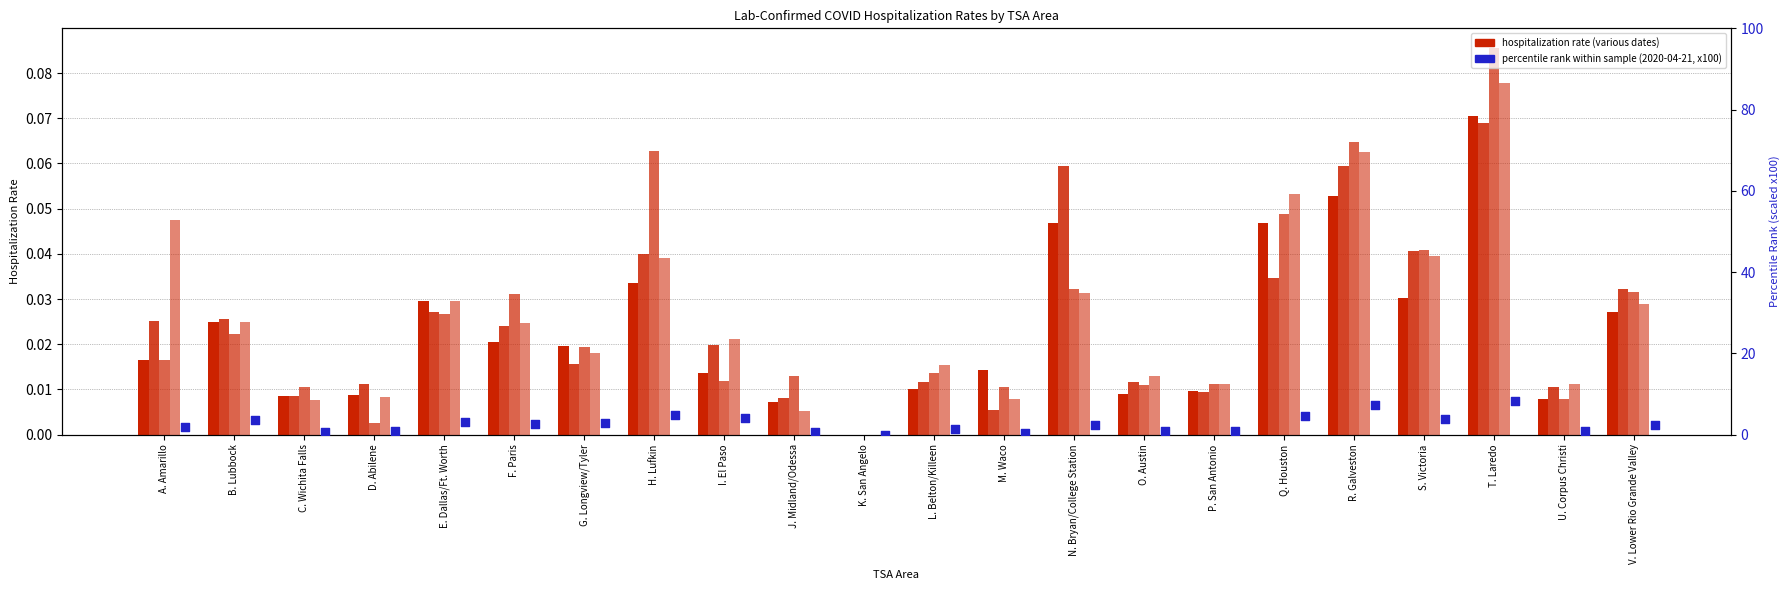

Is the value of percentile rank (2020-04-21) at A. Amarillo greater than the value of hospitalization rate (2020-04-13) at Q. Houston?

Yes